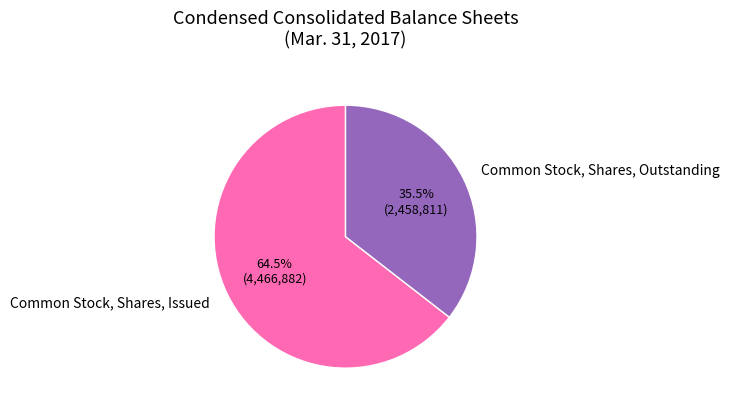

Approximately how many times larger is the value at Common Stock, Shares, Issued compared to Common Stock, Shares, Outstanding?

1.8